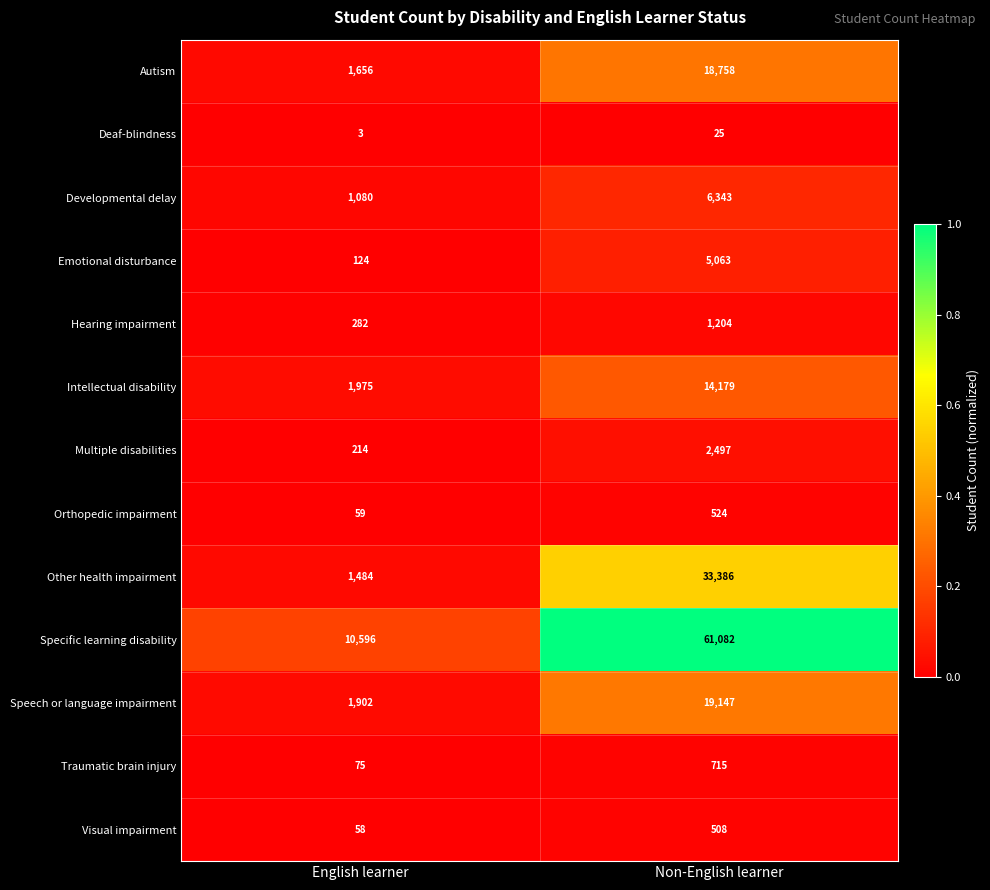

True or false: Other health impairment has a value of 523 at English learner.

False